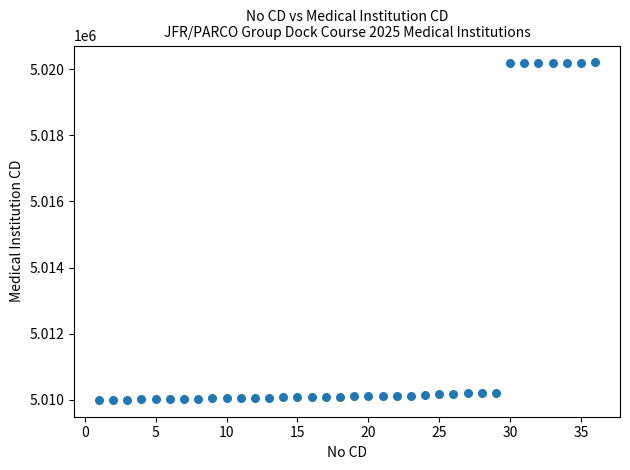

What is the range of Y values (max minus min)?

10202